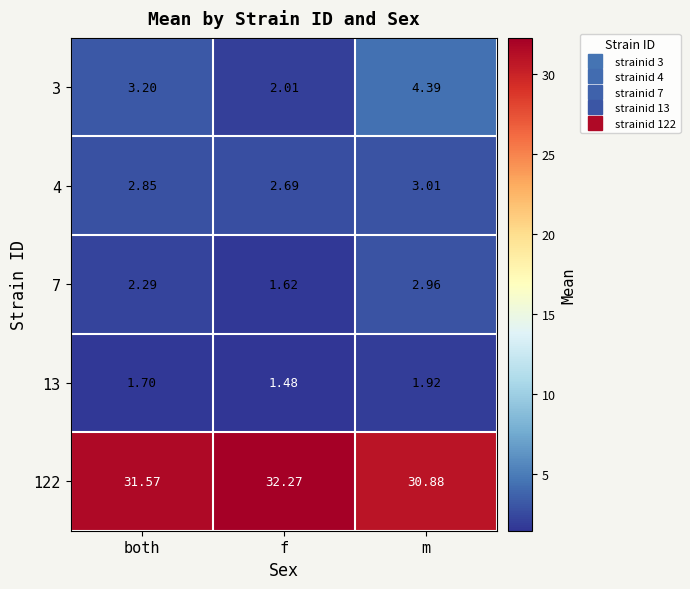

Rank the series by their maximum value, from lowest to highest.

13, 7, 4, 3, 122